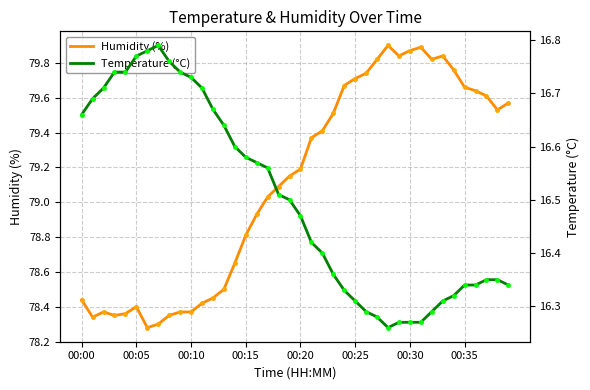

What are all the series names shown in the legend?

Humidity (%), Temperature (°C)